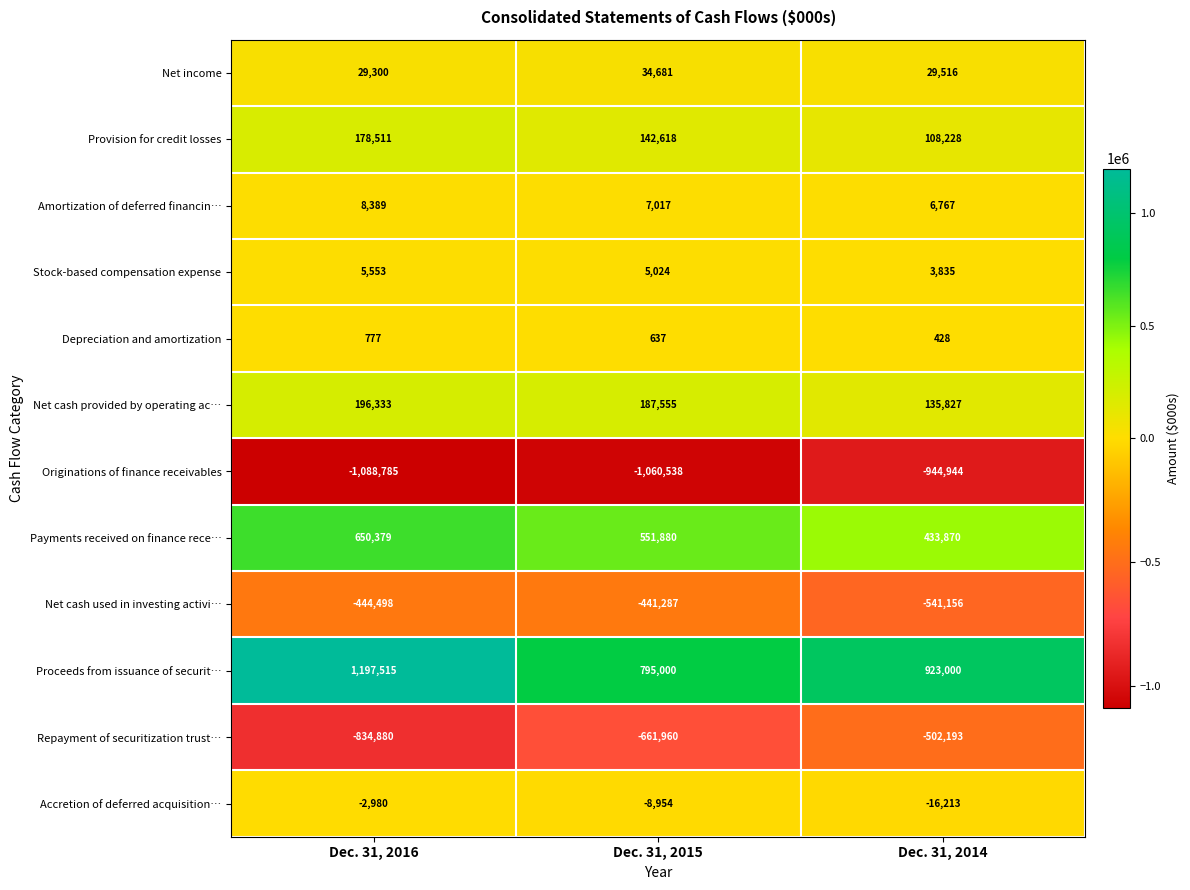

What is the difference between the maximum and minimum values in the Repayment of securitization trust… series?

332687